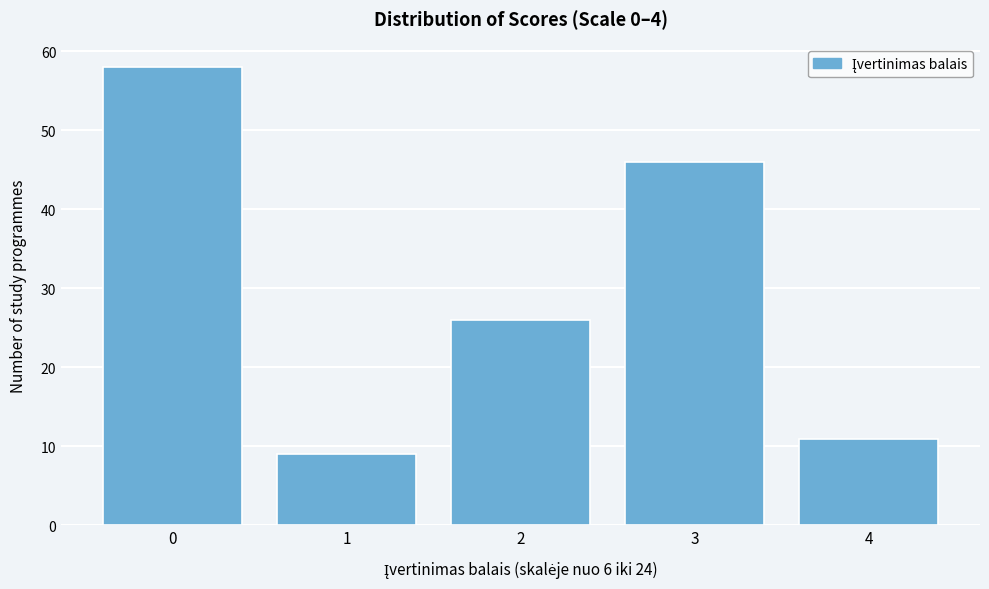

Reading left to right, list all the values displayed in this chart.

0=58	1=9	2=26	3=46	4=11